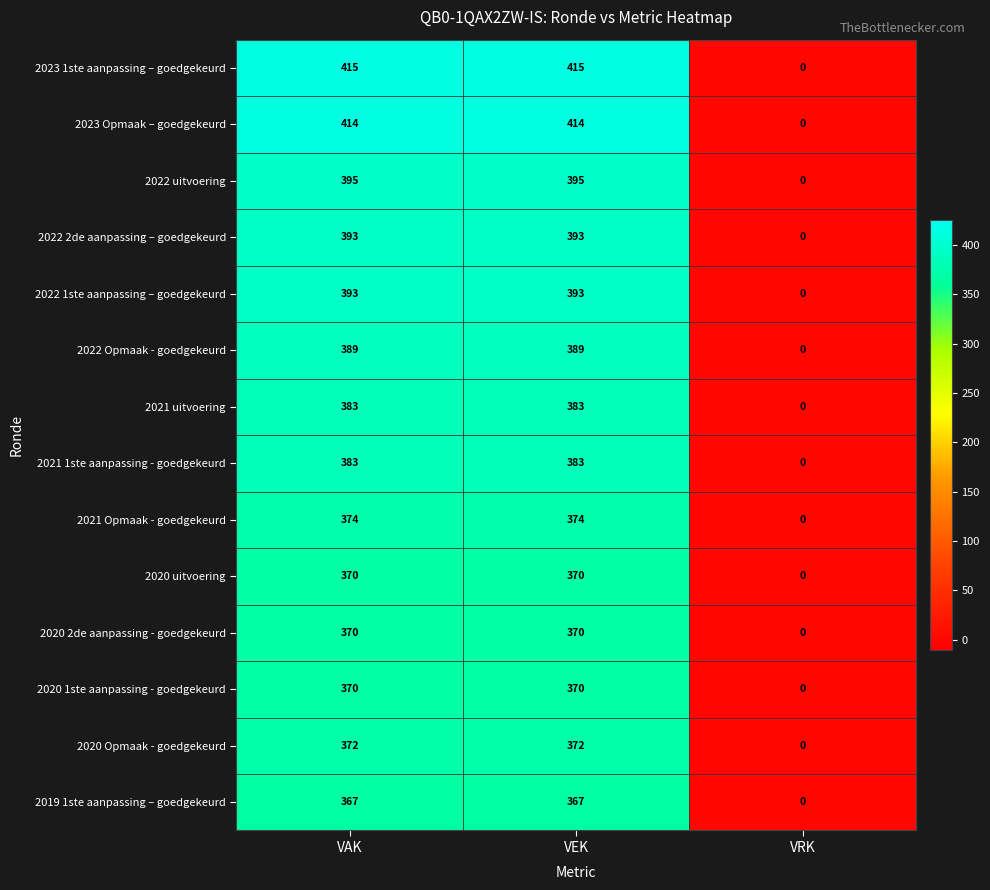

Which series changed the most between VEK and VRK?

2023 1ste aanpassing – goedgekeurd